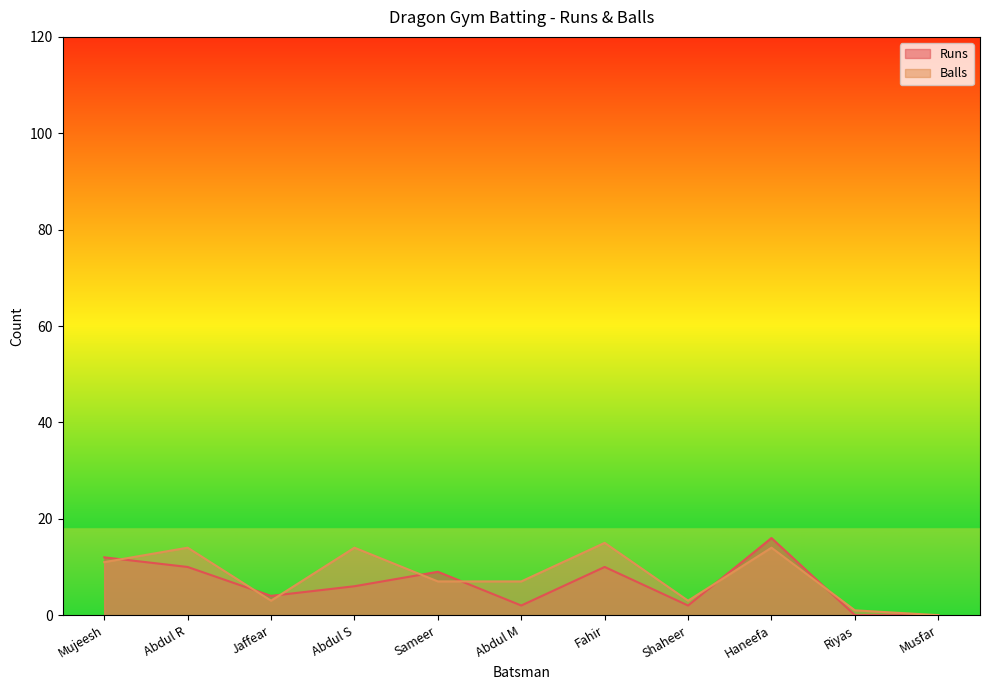

At which category does Runs reach its first local peak?

Sameer